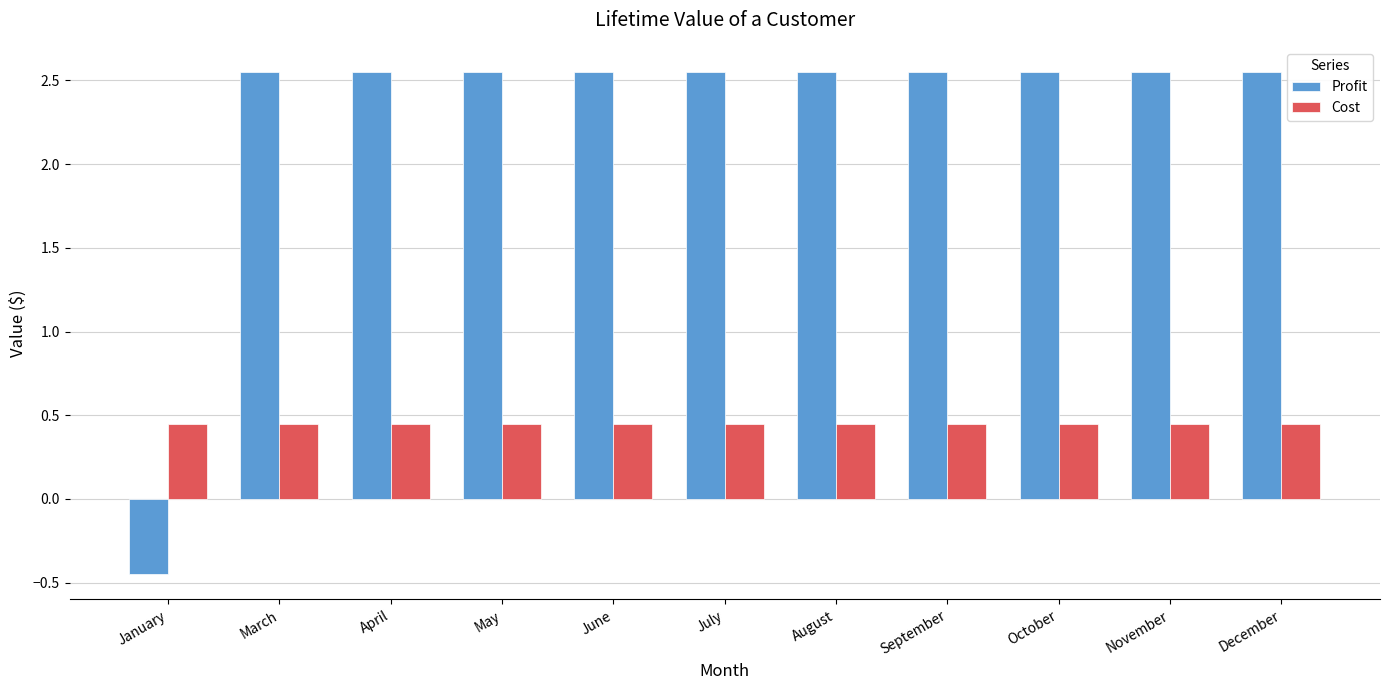

Which series has the widest spread of values?

Profit